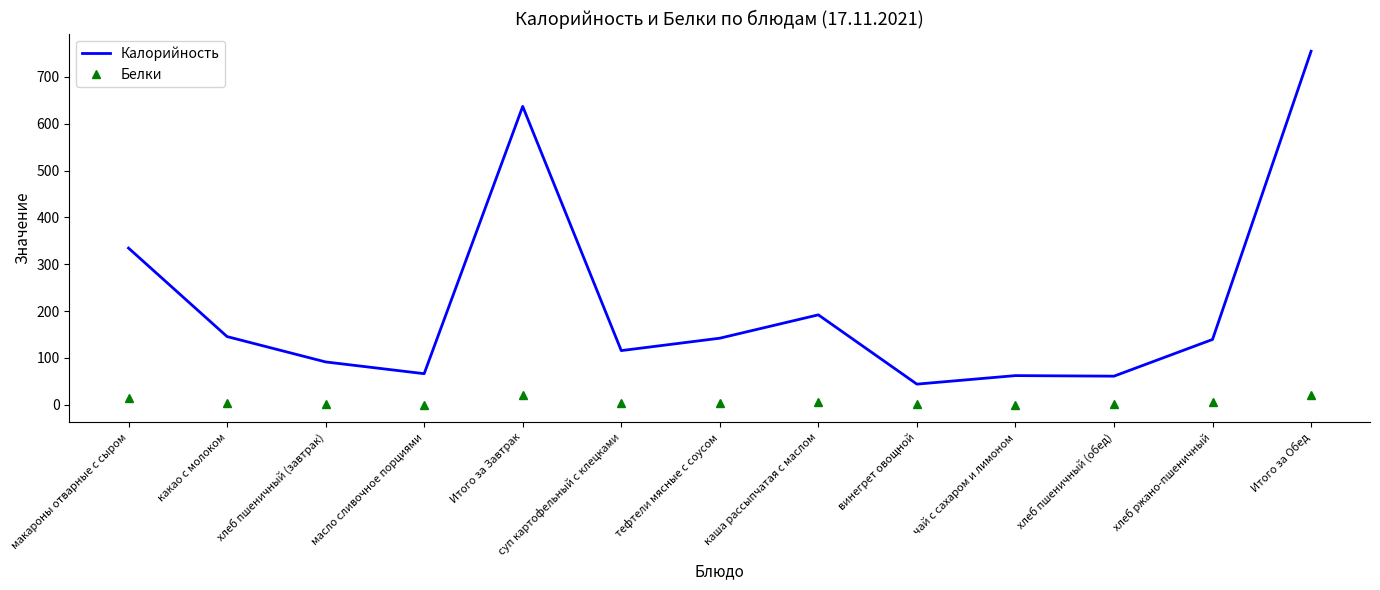

Where is the first local maximum for Калорийность?

Итого за Завтрак